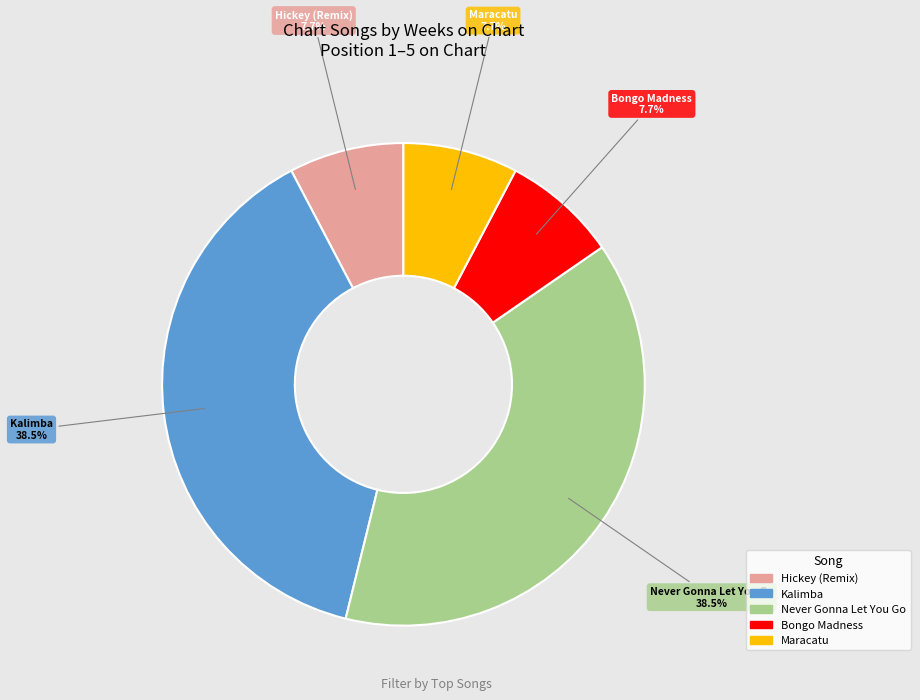

How many slices are in this pie chart?

5